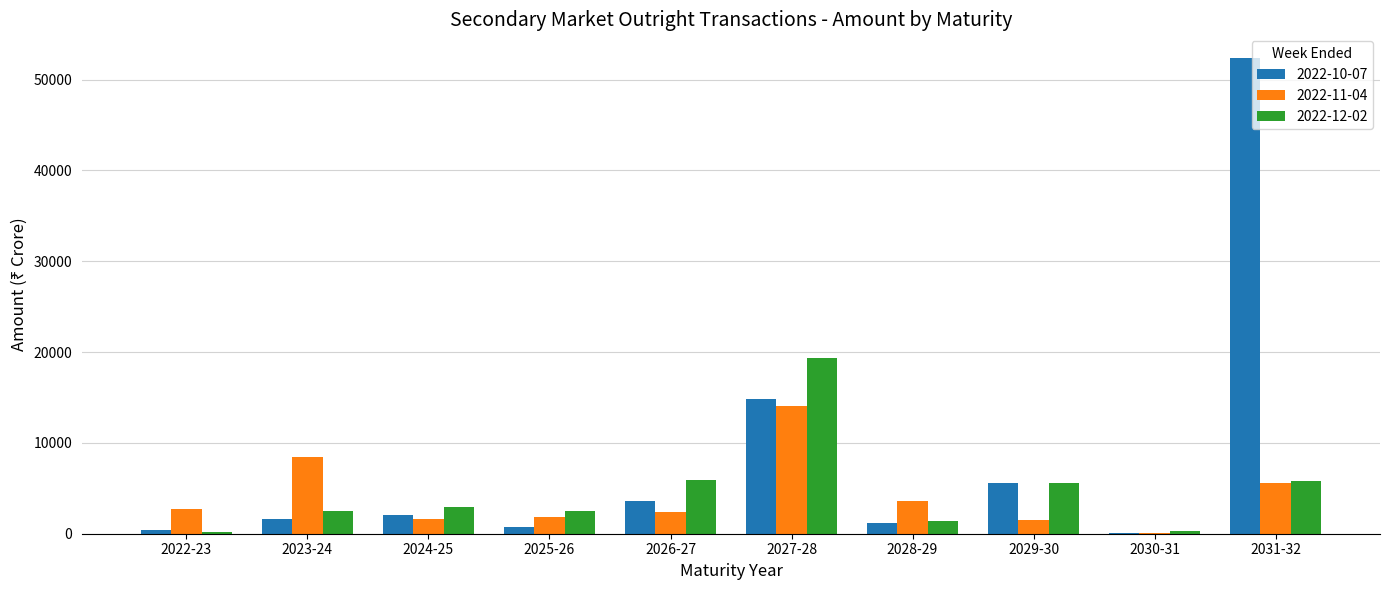

At which category is the sum across all series the highest?

2031-32